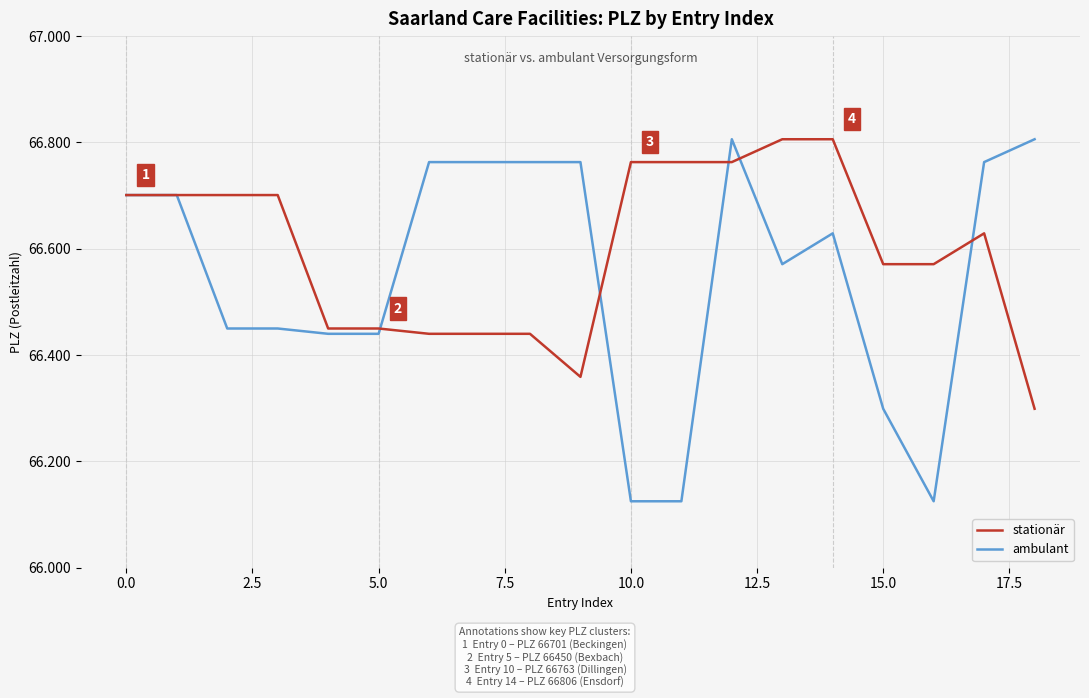

What are all the series names shown in the legend?

stationär, ambulant